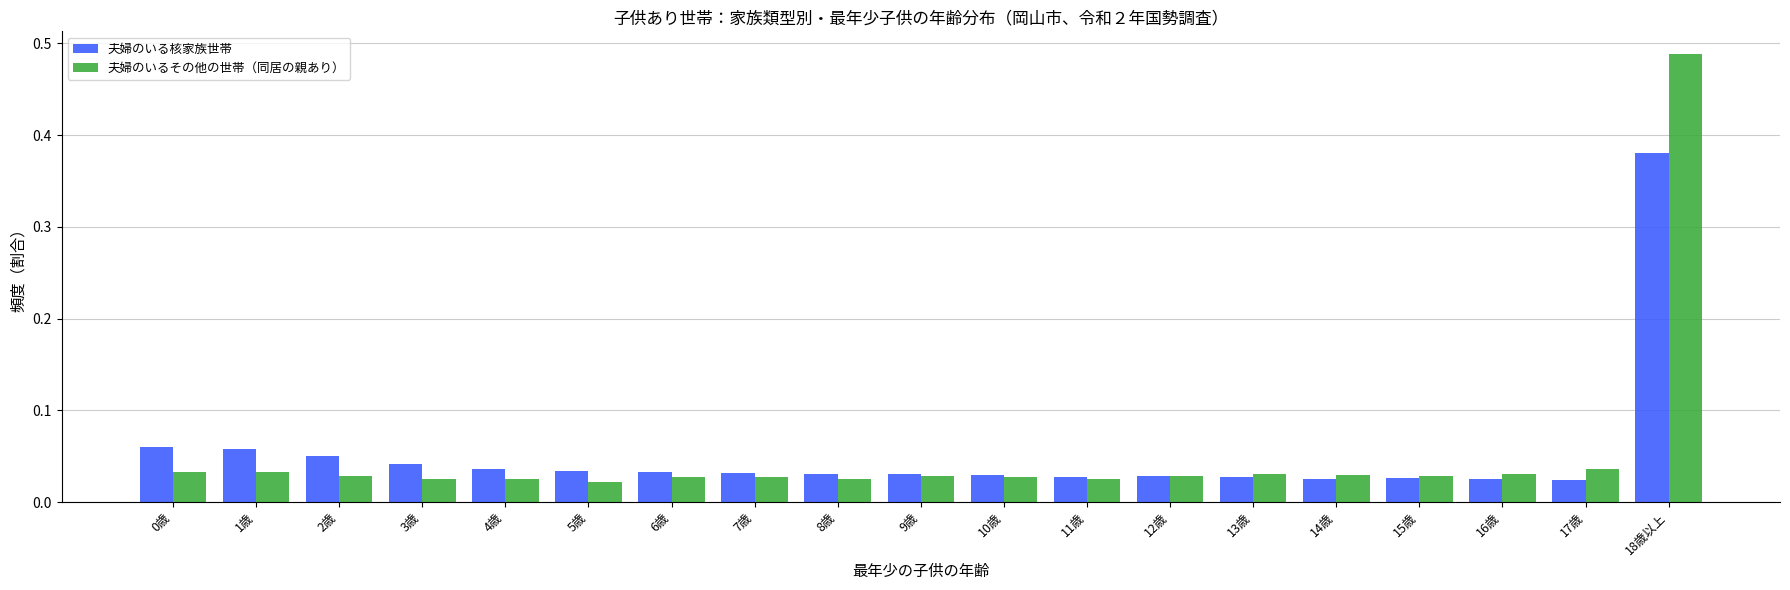

At 1歳, list the series in order from largest to smallest.

夫婦のいる核家族世帯, 夫婦のいるその他の世帯（同居の親あり）